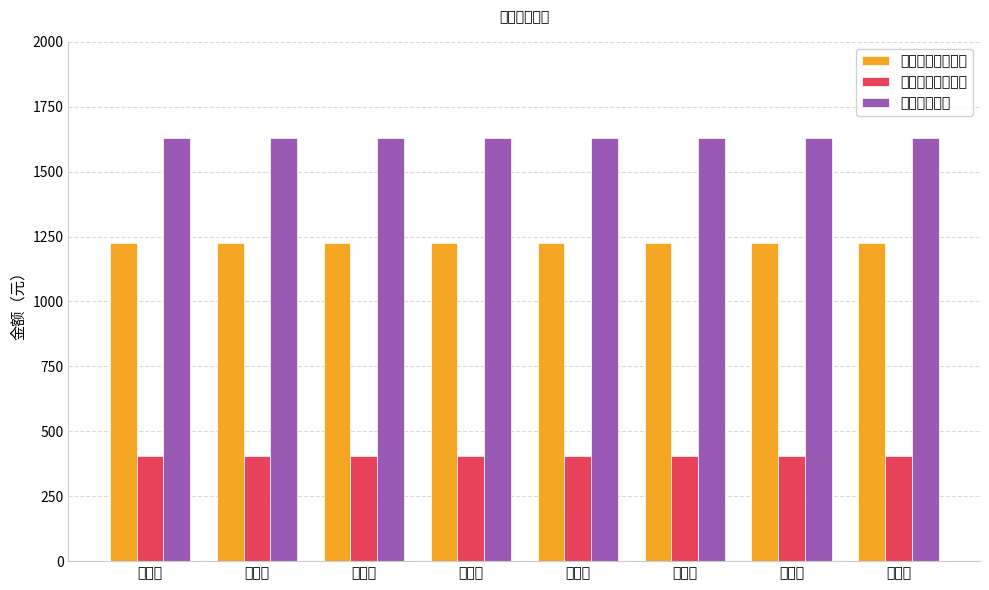

What are all the series names shown in the legend?

社保公司部分合计, 社保个人部分合计, 社保缴费合计